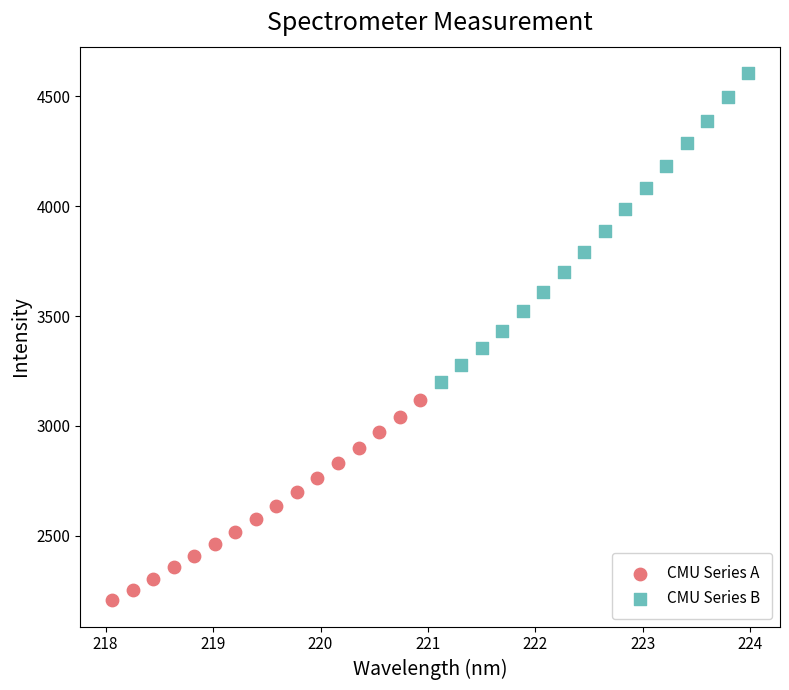

Which series has the largest Y range (max minus min)?

CMU Series B